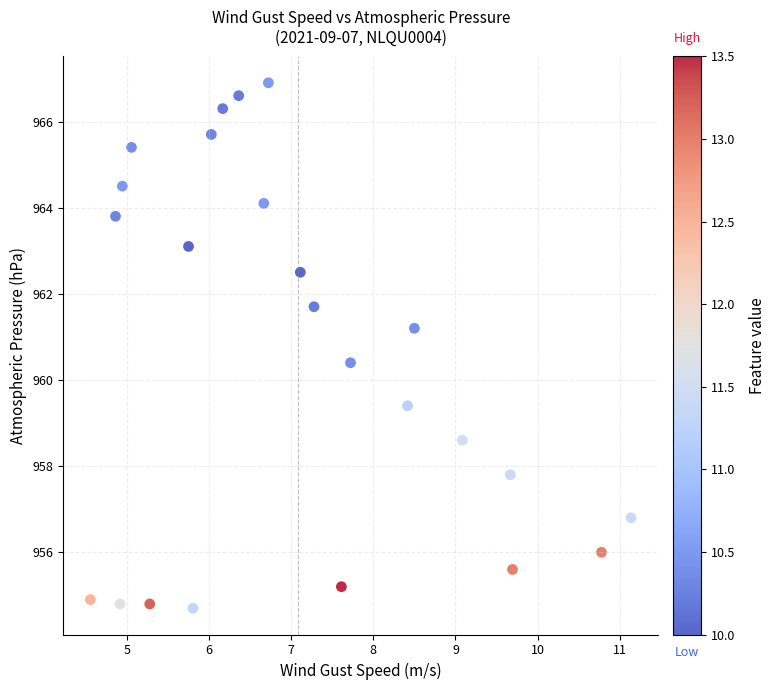

What Y value in the scatter plot is closest to 960?

960.4